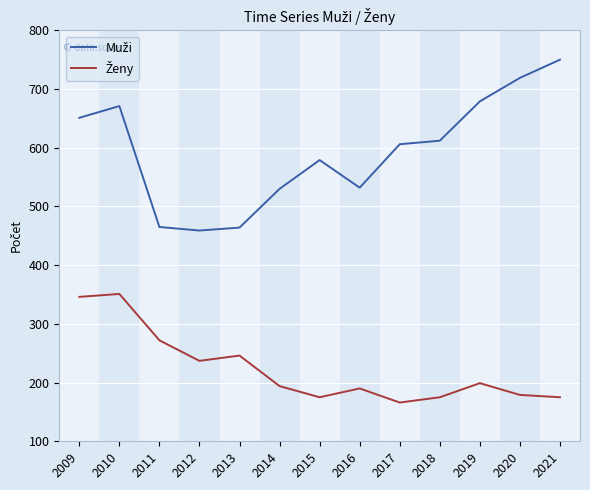

Does the chart display data point markers on the line(s)?

No